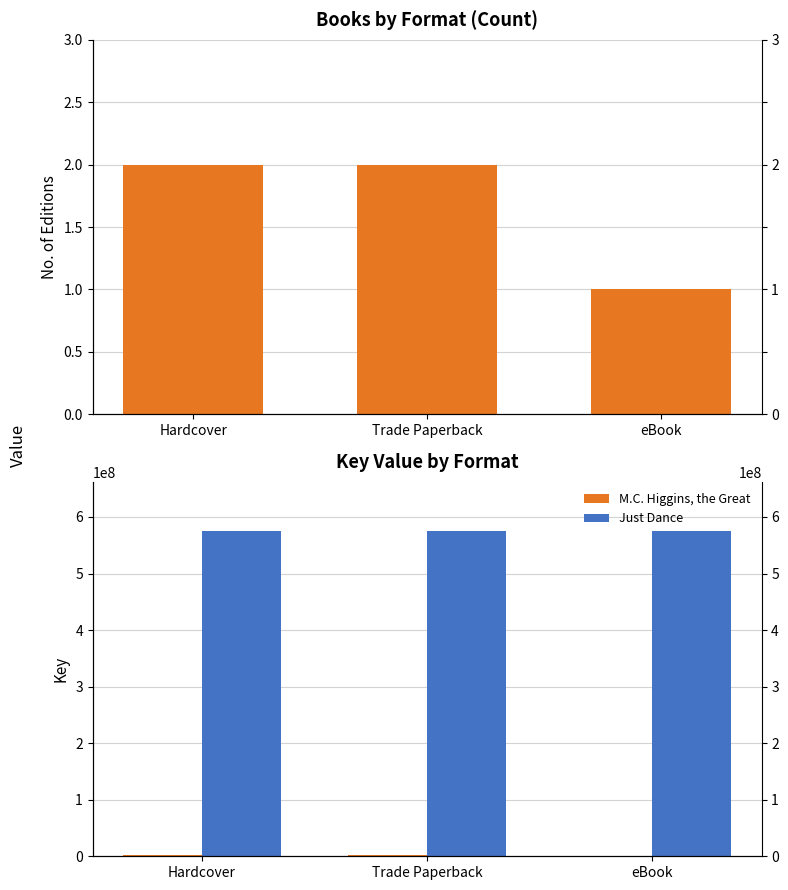

The value of Count at Hardcover is 1. True or false?

False